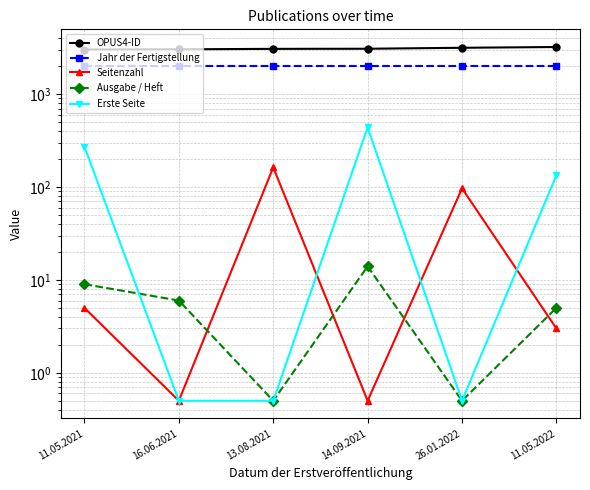

How many intersections are there between Seitenzahl and Erste Seite?

3